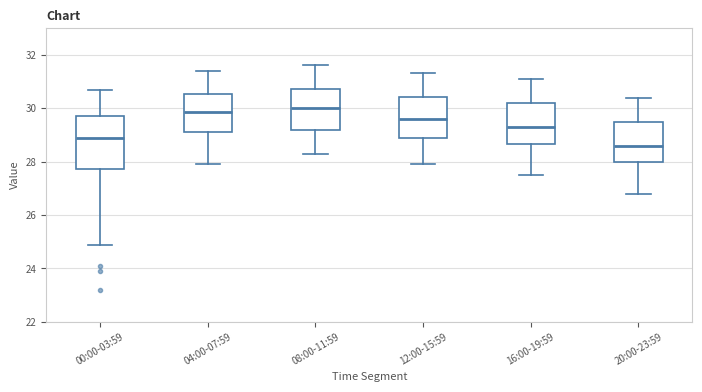

Reading left to right, read every box against the y-axis: the position of its median line, the range the box covers, and the ends of its whiskers. The values are not printed on the chart, so give them approximately, as read against the axis.

00:00-03:59: median 28.8, box 27.8 to 29.8, whiskers 24.8 to 30.6
04:00-07:59: median 29.8, box 29.2 to 30.6, whiskers 28.0 to 31.4
08:00-11:59: median 30.0, box 29.2 to 30.8, whiskers 28.4 to 31.6
12:00-15:59: median 29.6, box 28.8 to 30.4, whiskers 28.0 to 31.4
16:00-19:59: median 29.4, box 28.6 to 30.2, whiskers 27.6 to 31.2
20:00-23:59: median 28.6, box 28.0 to 29.6, whiskers 26.8 to 30.4